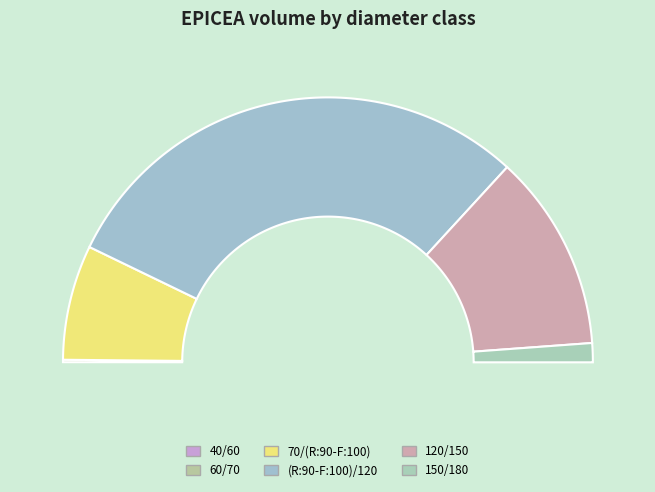

What is the change in value from 40/60 to 60/70?

+3.0